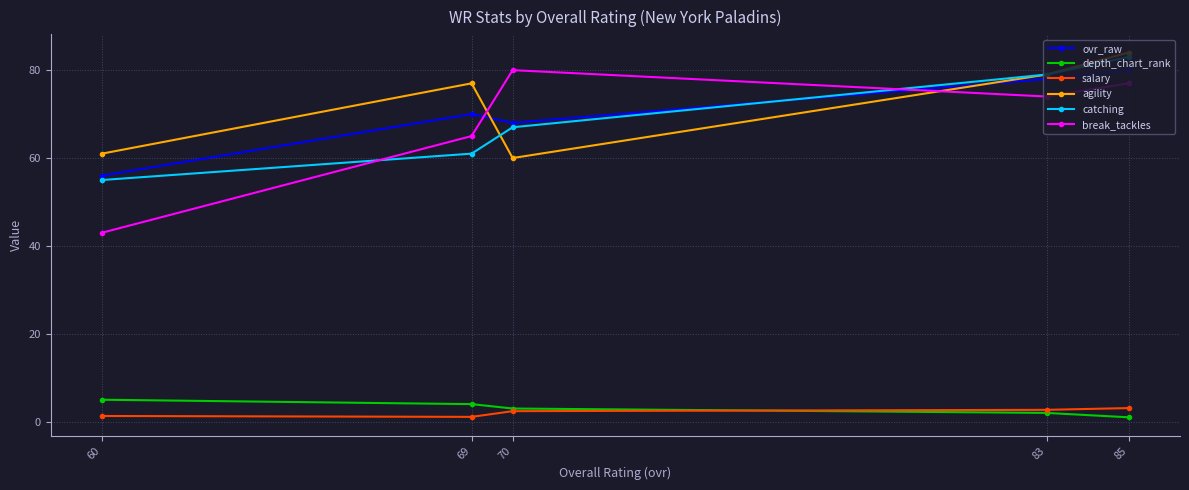

What is the sum of the break_tackles values at 83 and 70?

154.0